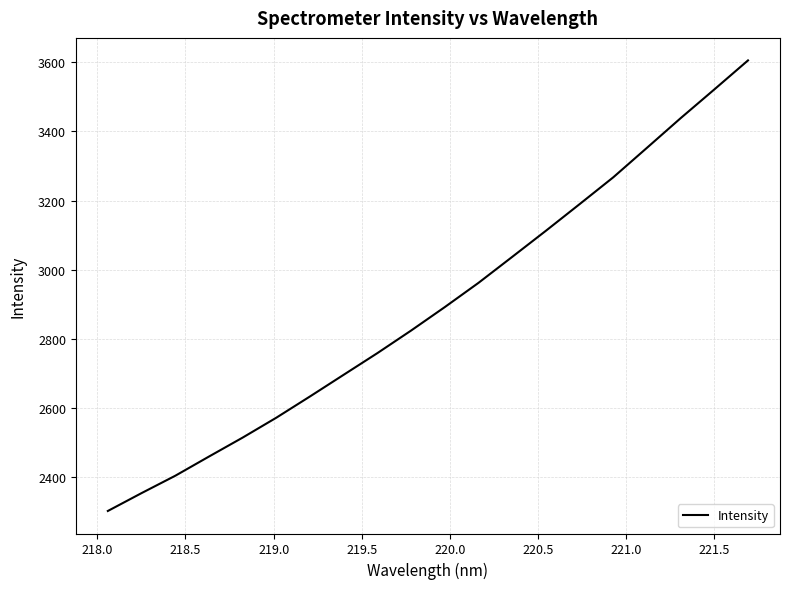

What is the greatest value displayed?

3605.8